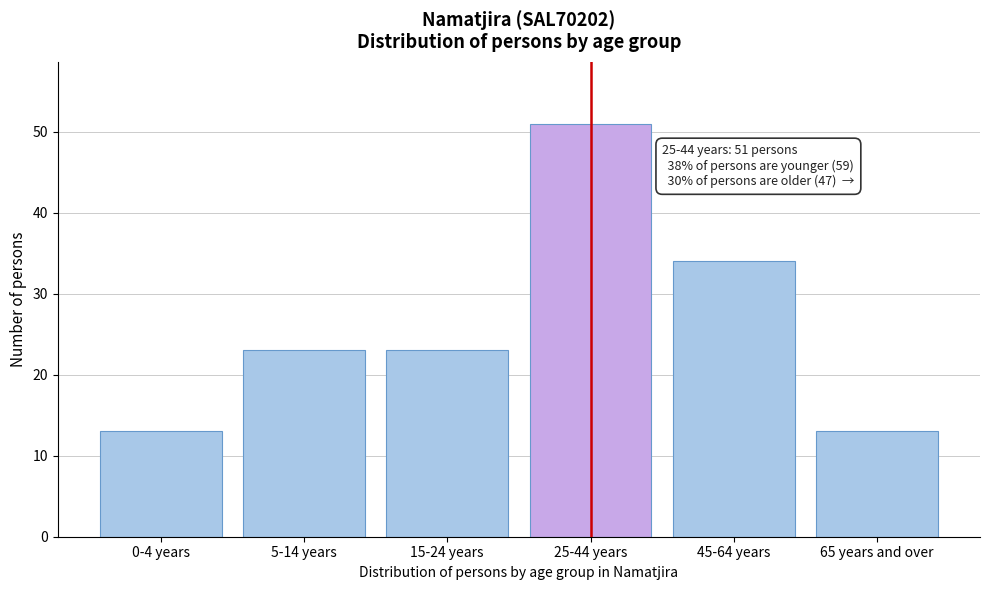

Reading left to right, extract all data points from this chart.

13	23	23	51	34	13